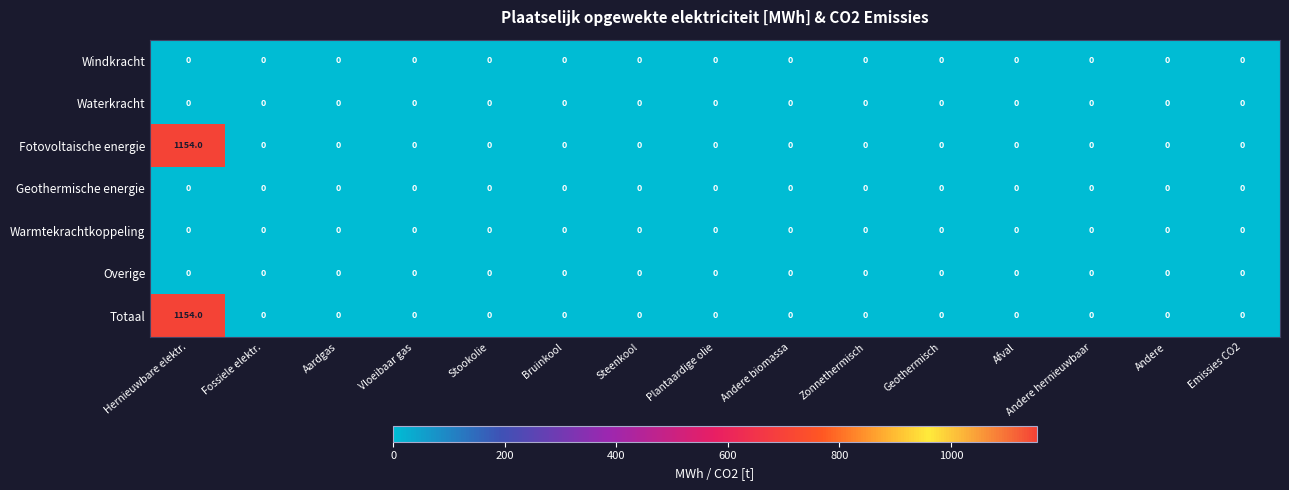

Which category has the highest value across all series?

Hernieuwbare elektr.